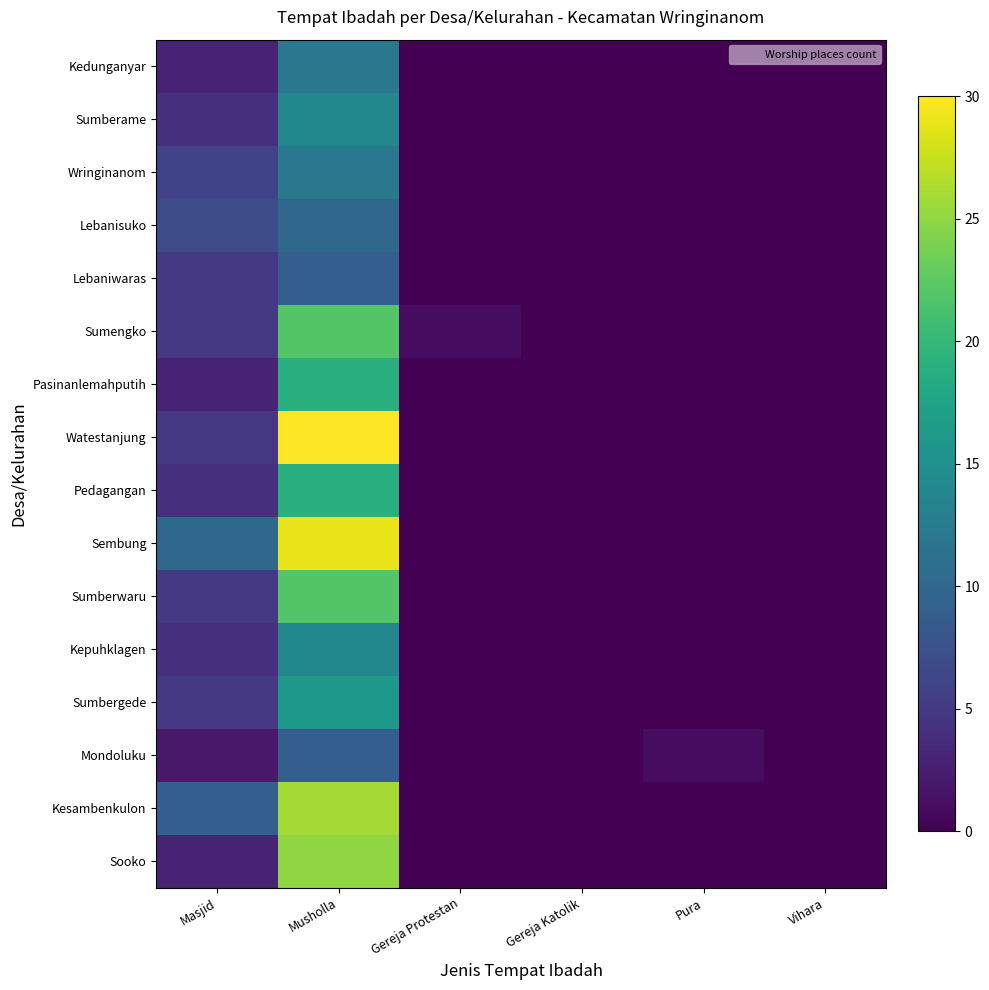

How many categories are shown in the chart?

6